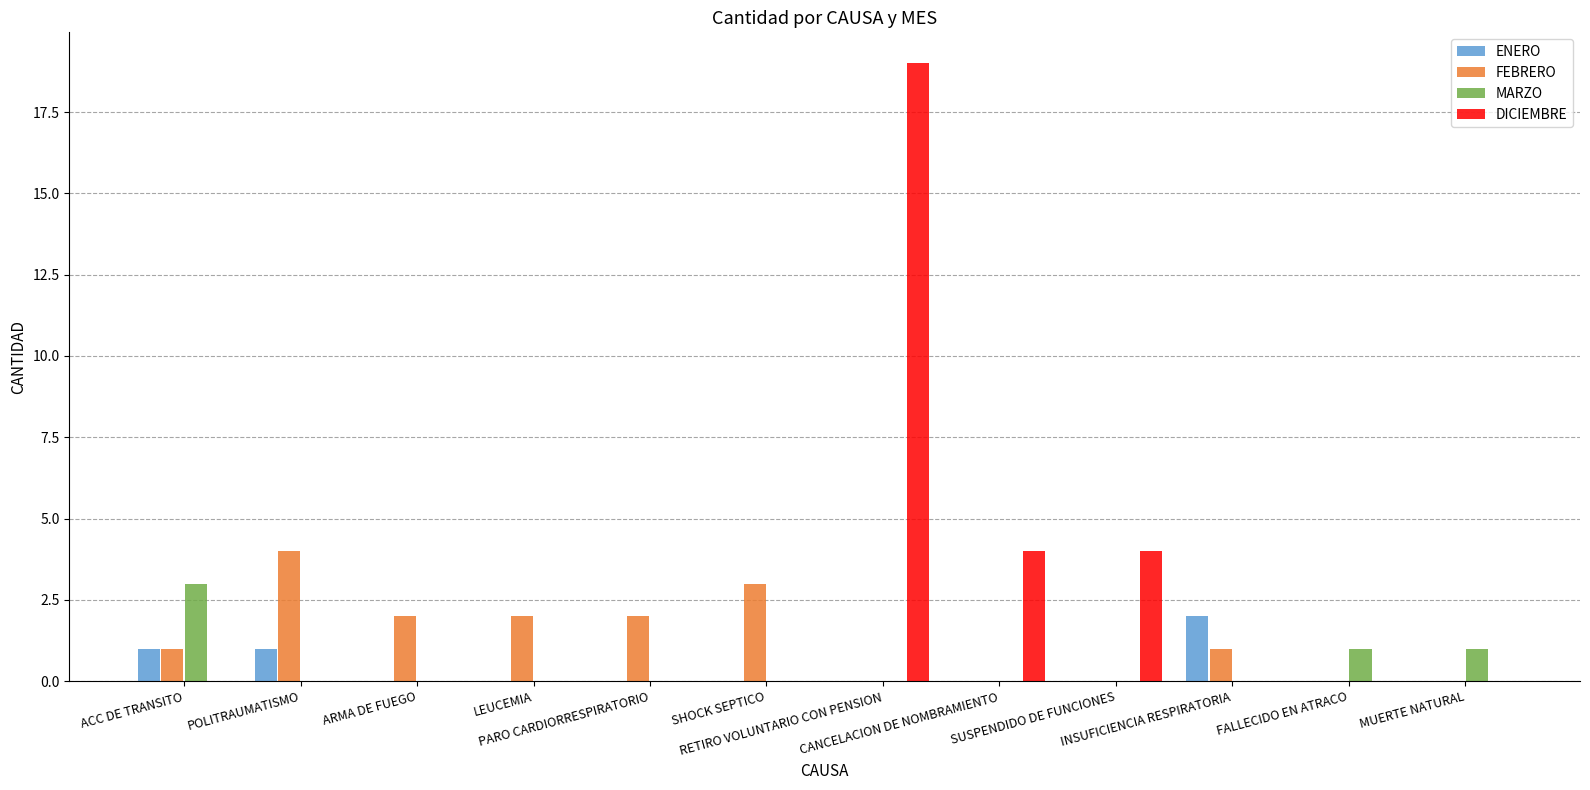

Reading left to right, extract all data points from this chart.

ENERO: 1	1	0	0	0	0	0	0	0	2	0	0
FEBRERO: 1	4	2	2	2	3	0	0	0	1	0	0
MARZO: 3	0	0	0	0	0	0	0	0	0	1	1
DICIEMBRE: 0	0	0	0	0	0	19	4	4	0	0	0